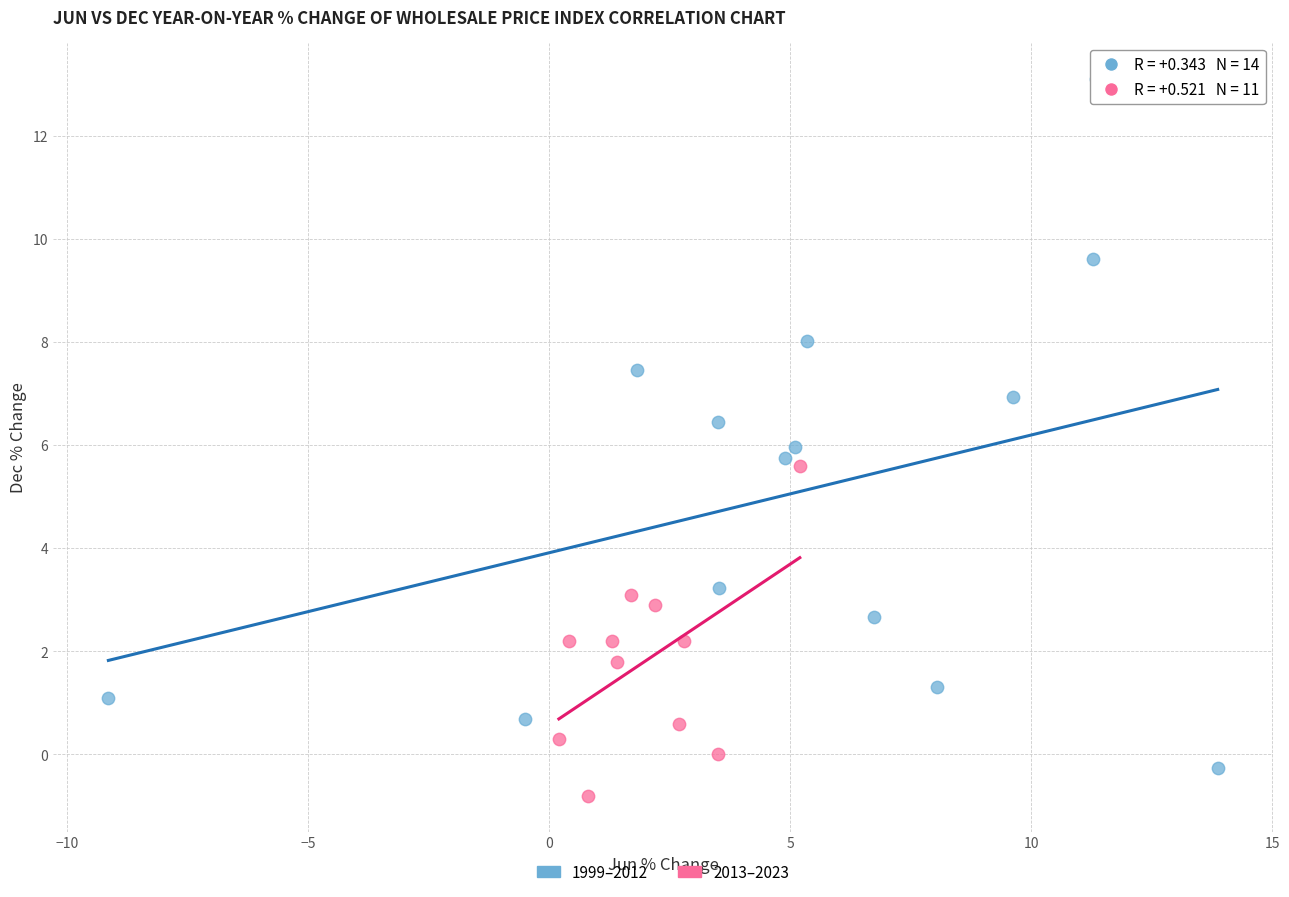

Which series has the largest Y range (max minus min)?

1999–2012